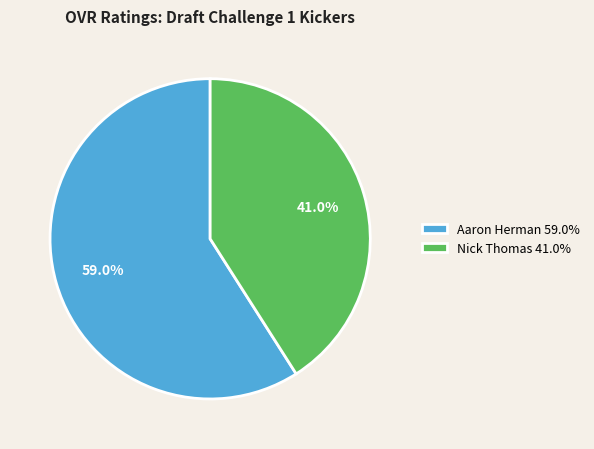

What percentage is the Aaron Herman slice, to the nearest percent?

59%